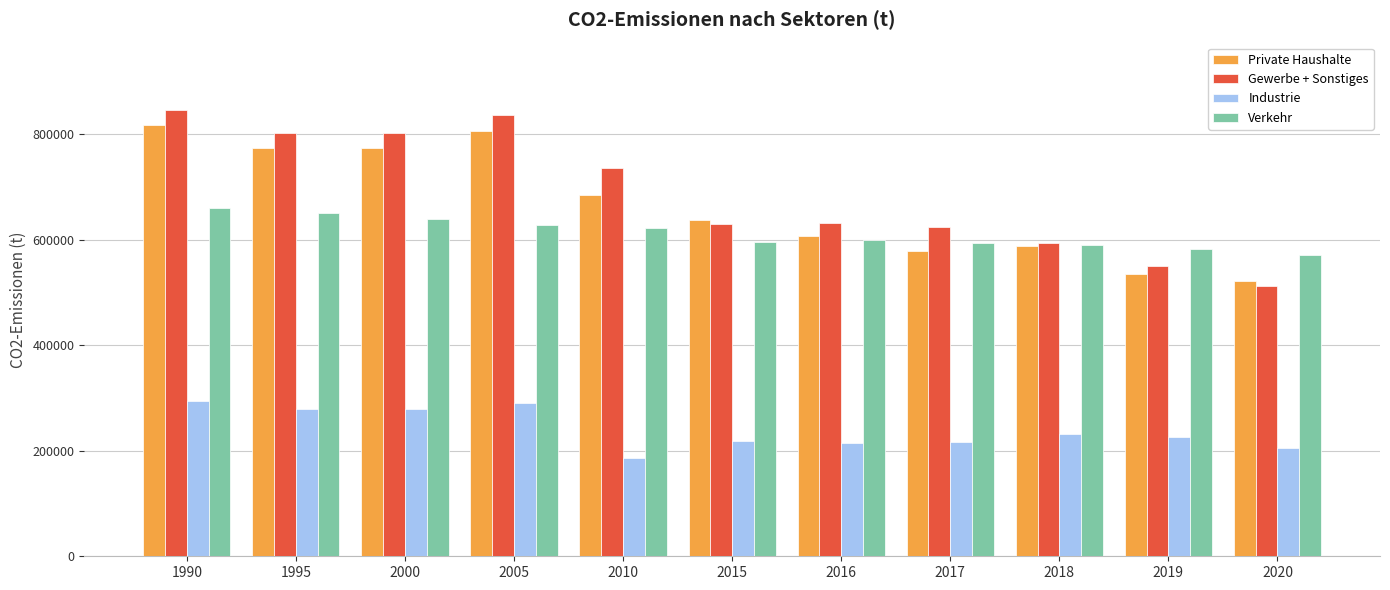

Count the number of data series in this chart.

4